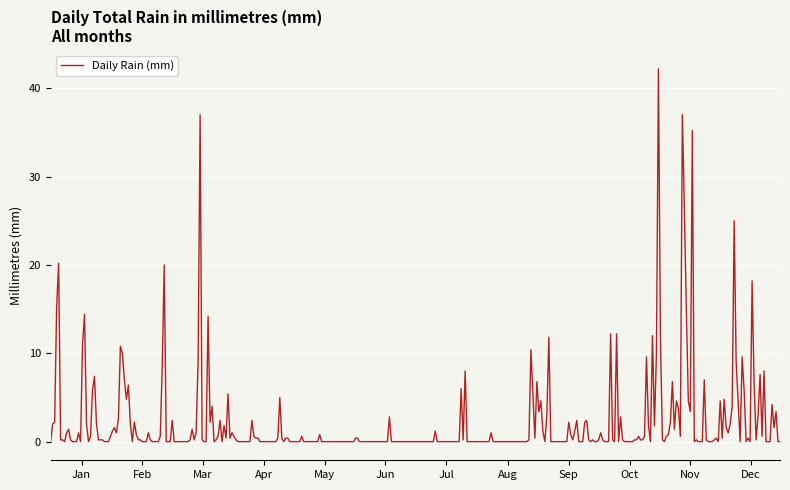

What is the maximum value shown in the chart?

42.2